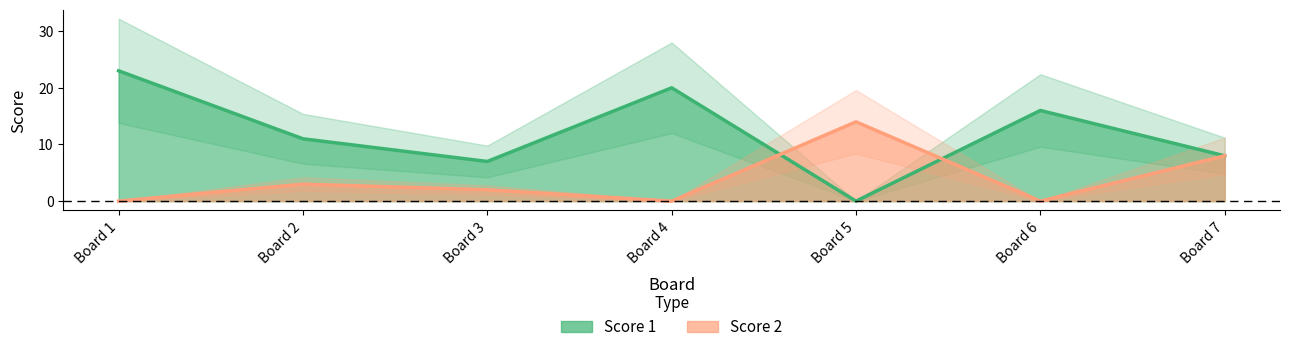

How many interior local valleys does the Score 2 series have?

2